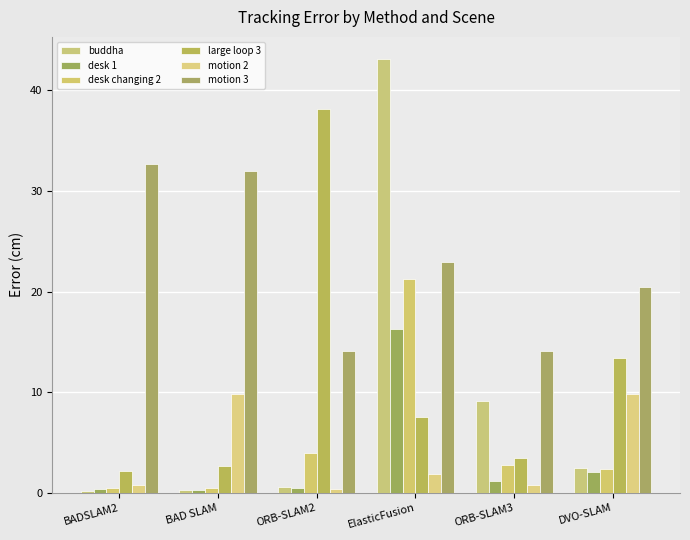

At which label does large loop 3 reach its minimum?

BADSLAM2